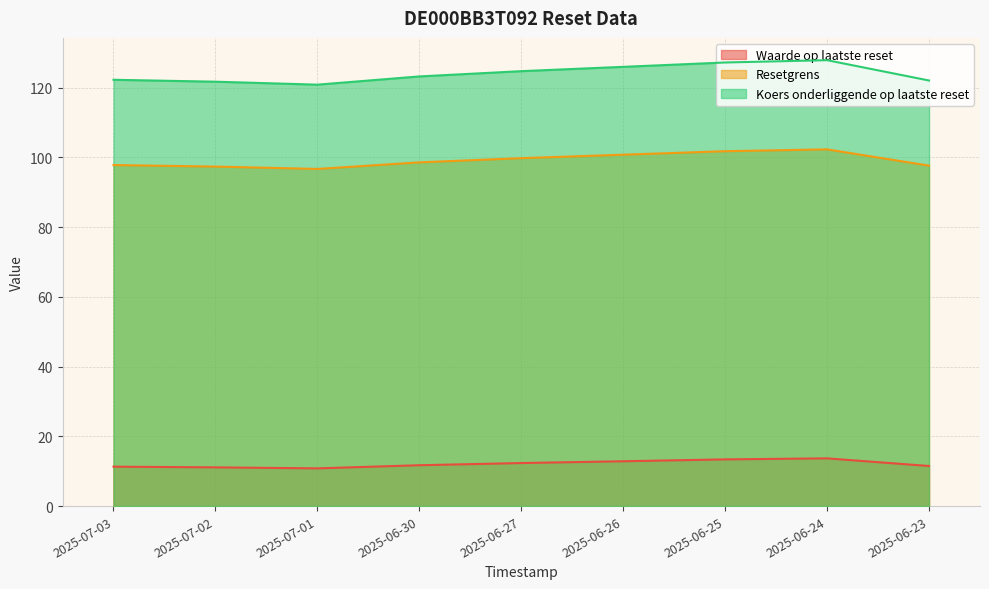

How many data points in Resetgrens are less than 123?

4